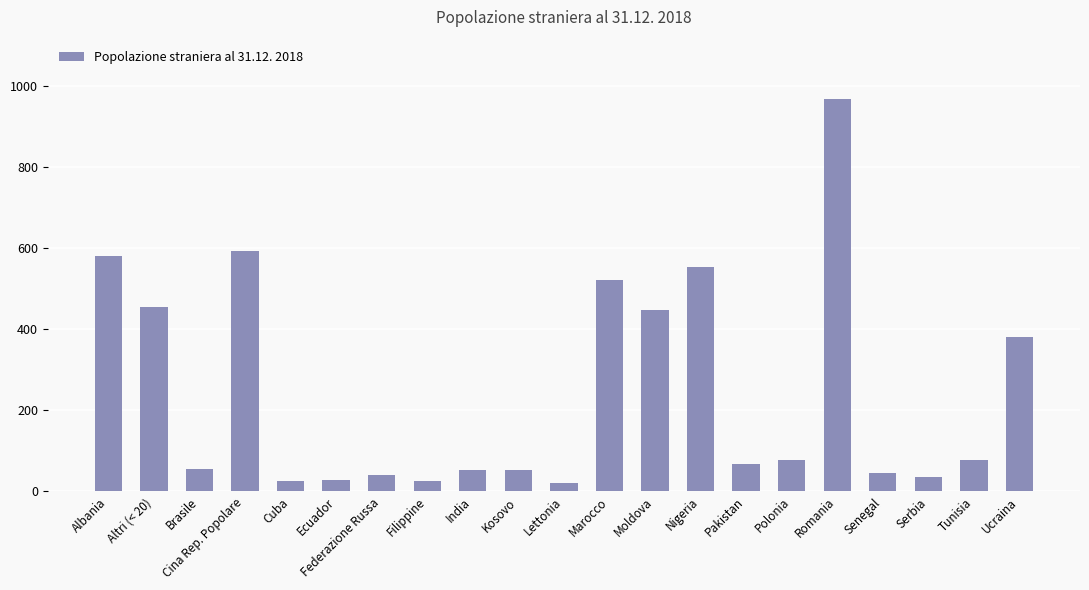

What is the label of the 6th bar from the left?

Ecuador